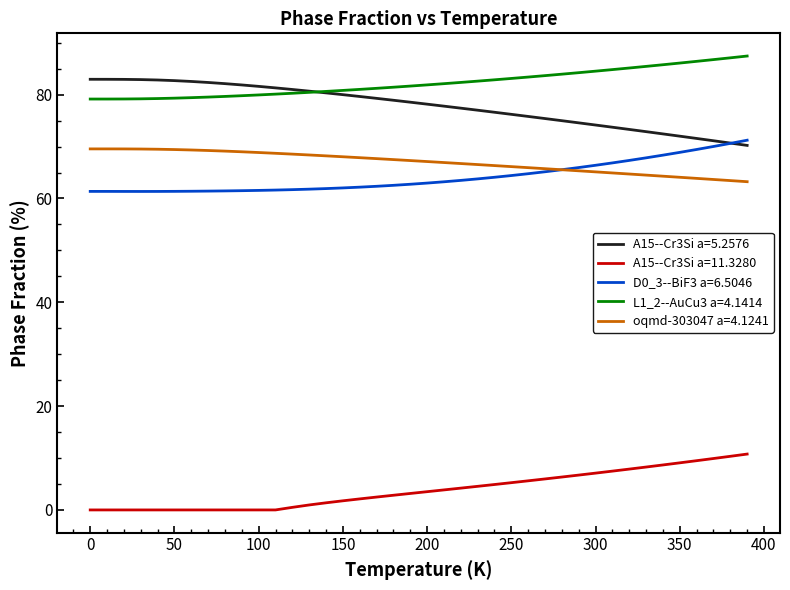

True or false: A15--Cr3Si a=11.3280 and A15--Cr3Si a=5.2576 intersect in this chart.

False